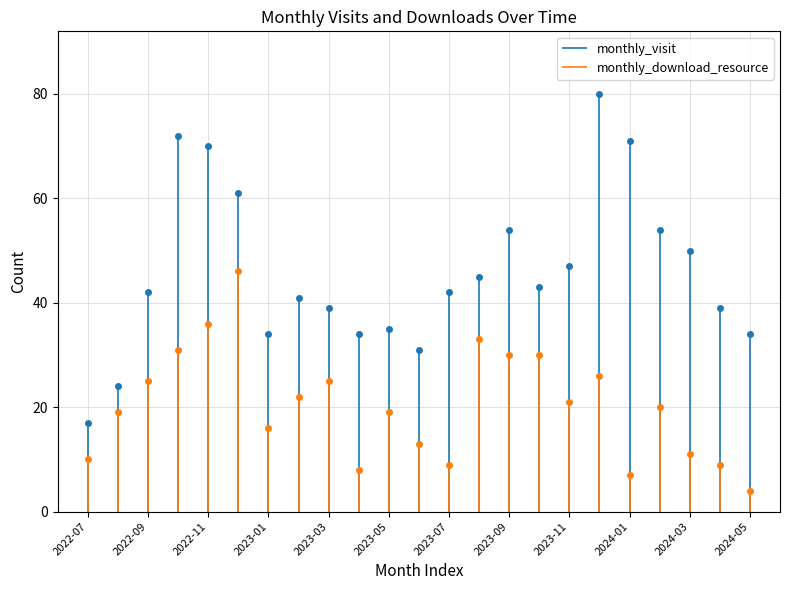

What is the total value across all series at 2023-05?

54